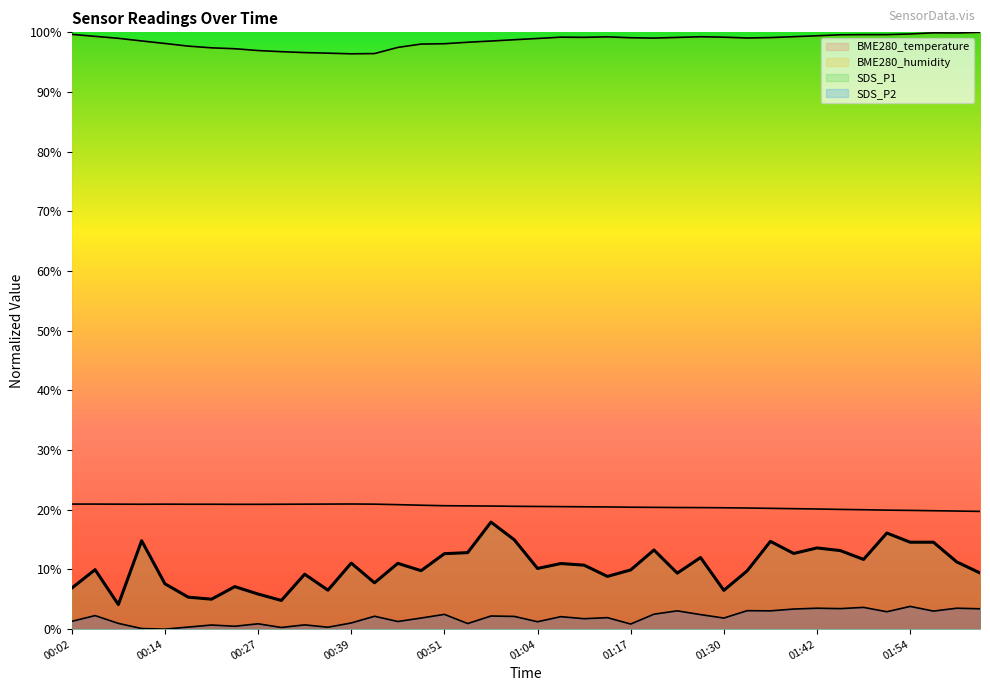

The value of SDS_P1 at 02:01 is 11.3. True or false?

True